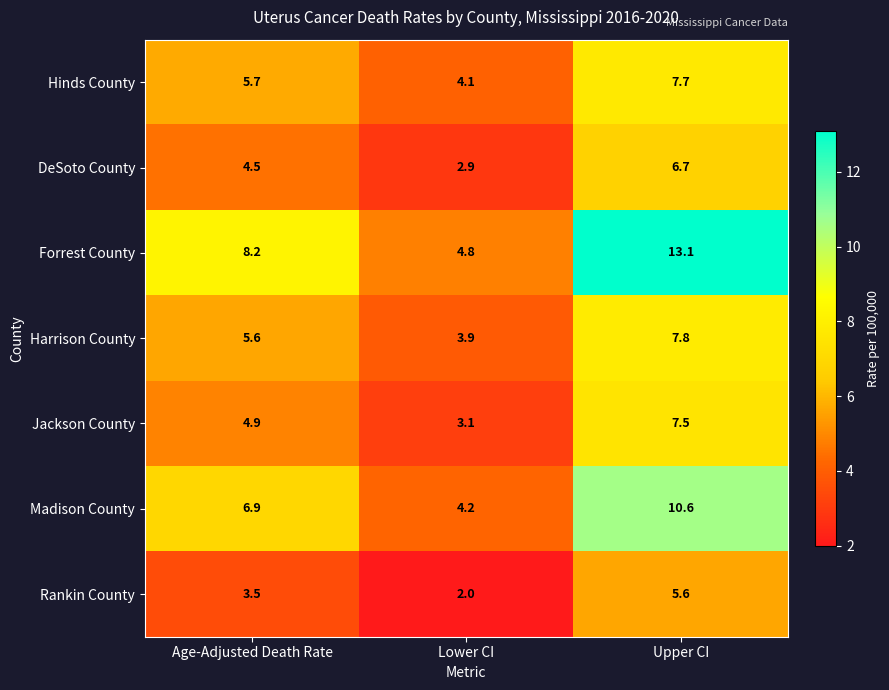

Which category has the highest value in the Jackson County series?

Upper CI